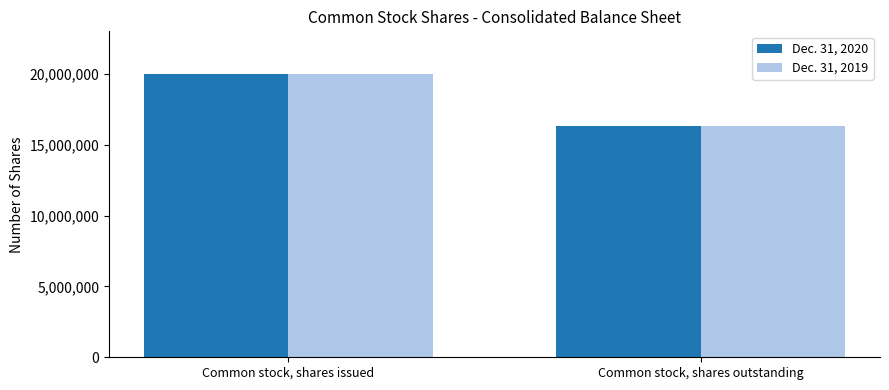

What is the greatest value displayed?

20009157